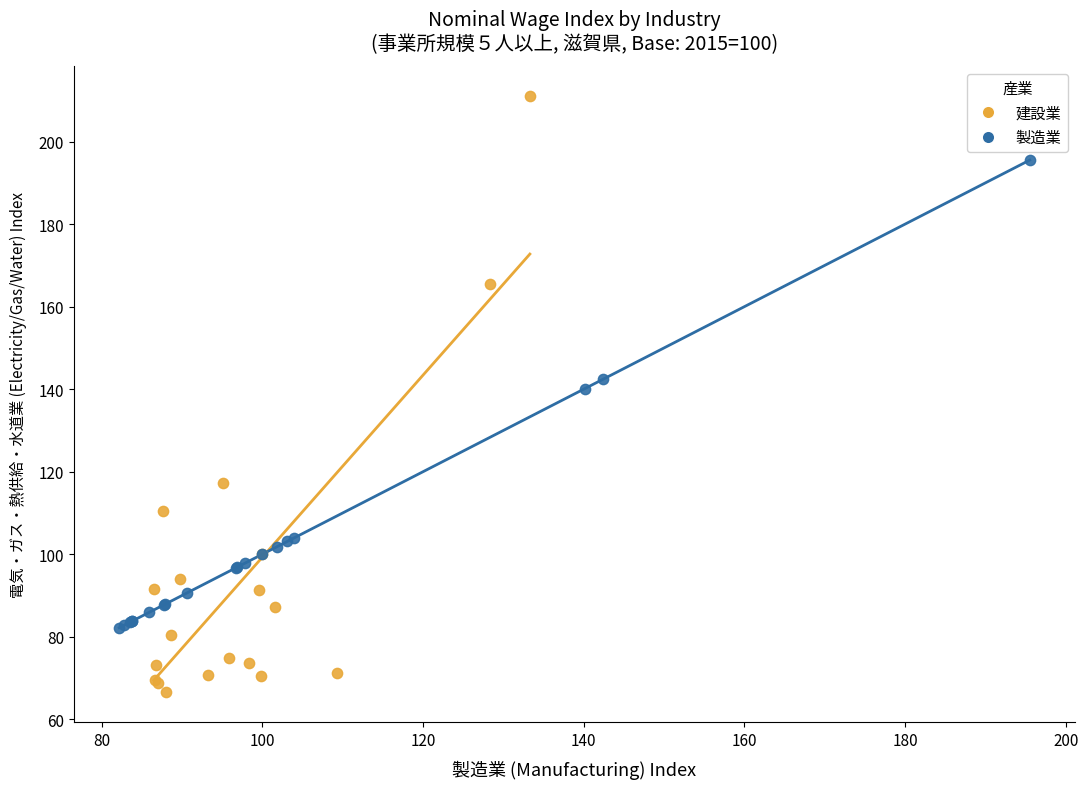

Which series has the largest Y range (max minus min)?

建設業